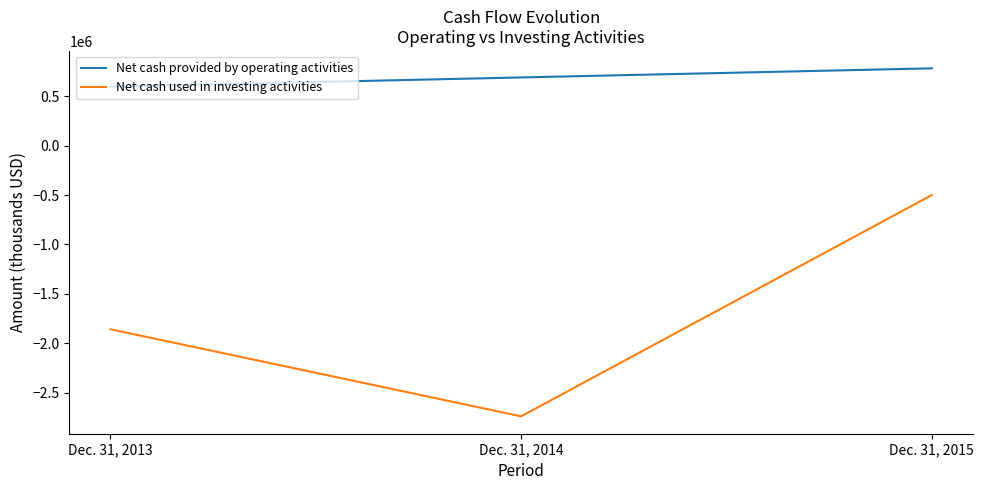

Count the number of data series in this chart.

2